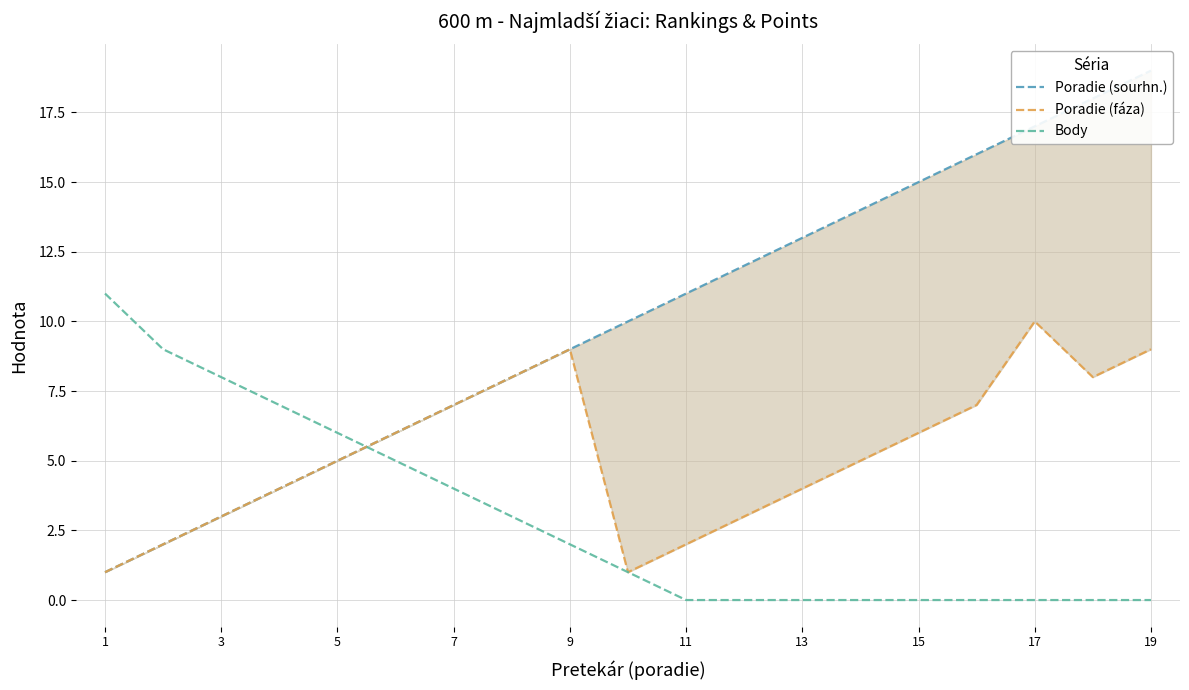

Which series has the largest total across all categories?

Poradie (sourhn.)